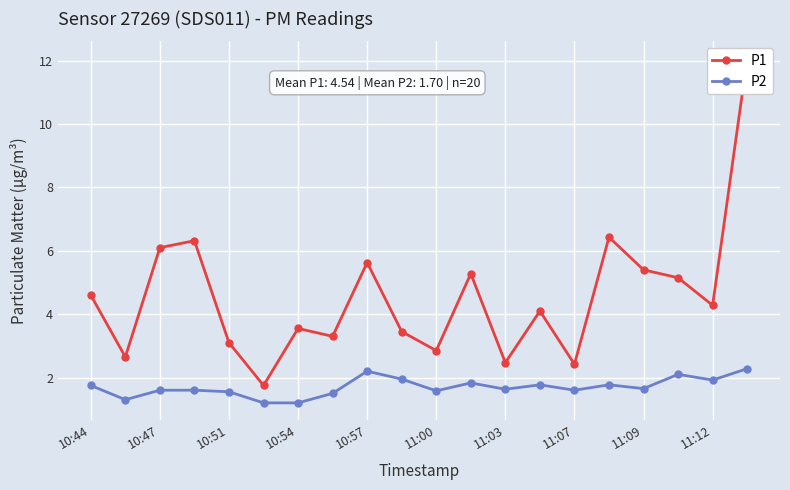

True or false: P2 has more than 2 interior local peaks.

True